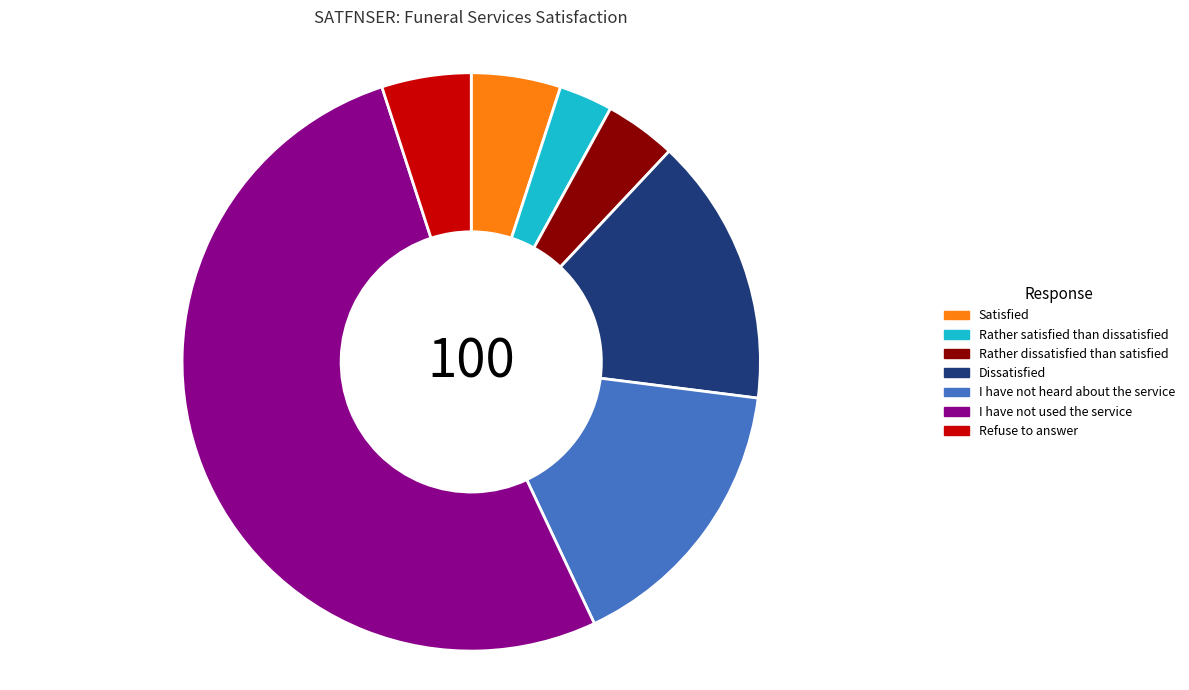

Is the sum of Dissatisfied and Satisfied greater than half?

No